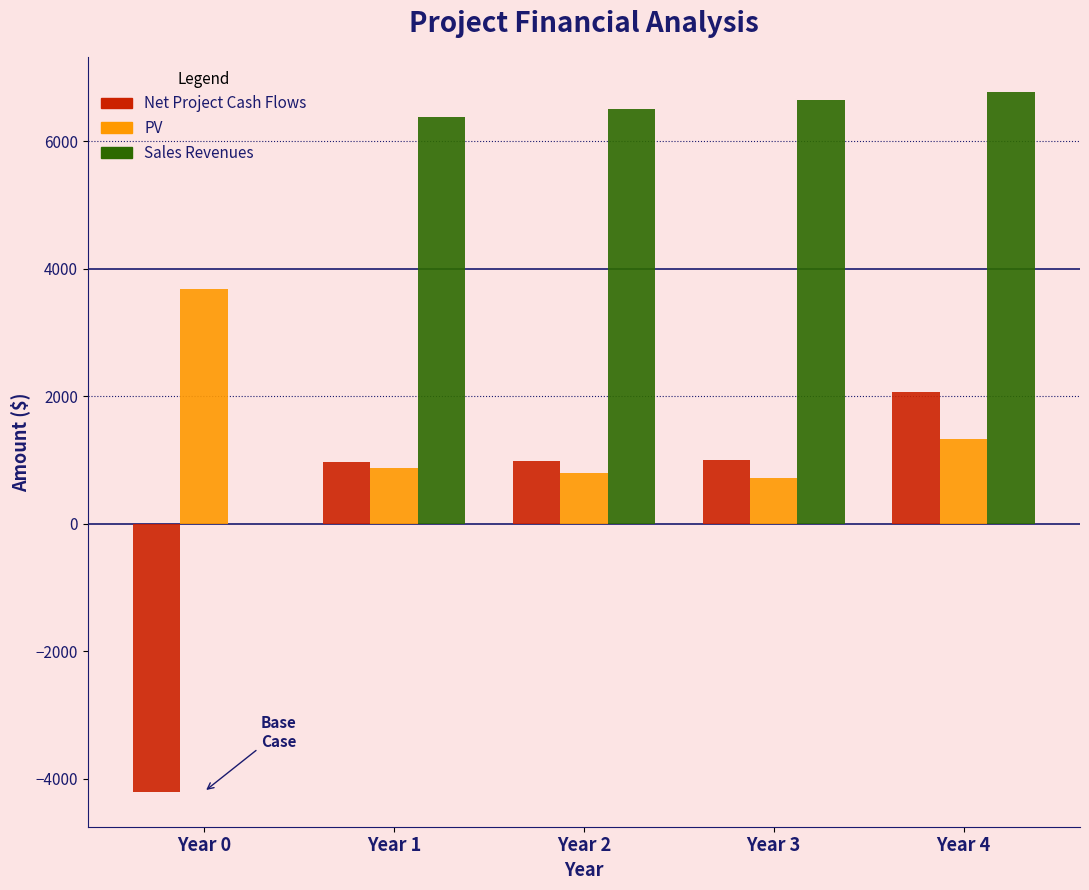

What is the maximum value shown in the chart?

6770.5